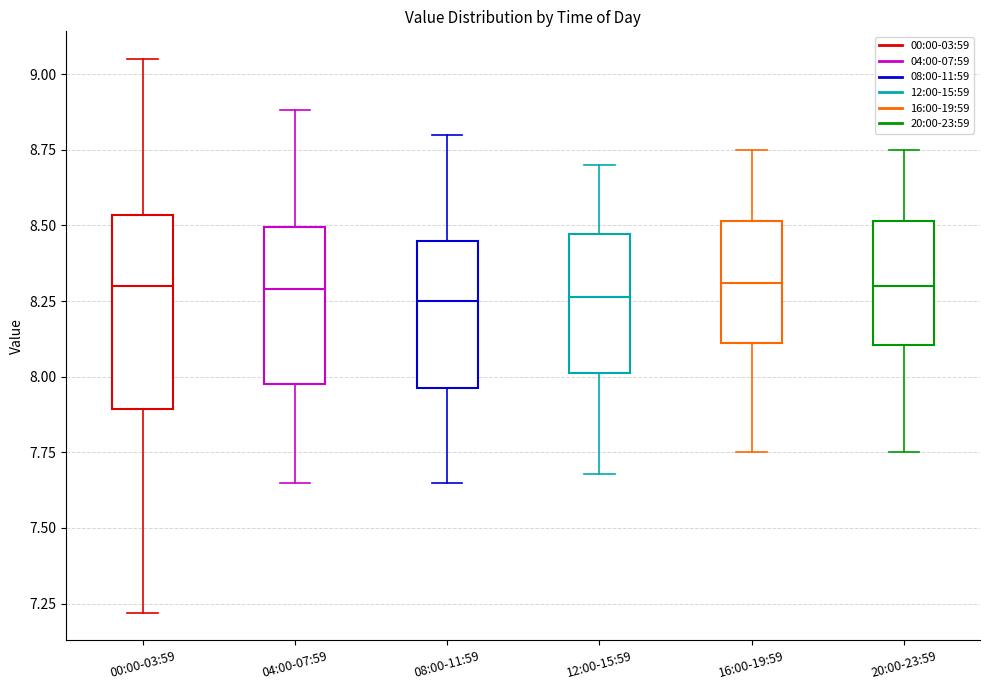

Reading left to right, read every box against the y-axis: the position of its median line, the range the box covers, and the ends of its whiskers. The values are not printed on the chart, so give them approximately, as read against the axis.

00:00-03:59: median 8.30, box 7.90 to 8.55, whiskers 7.20 to 9.05
04:00-07:59: median 8.30, box 8.00 to 8.50, whiskers 7.65 to 8.90
08:00-11:59: median 8.25, box 7.95 to 8.45, whiskers 7.65 to 8.80
12:00-15:59: median 8.25, box 8.00 to 8.45, whiskers 7.70 to 8.70
16:00-19:59: median 8.30, box 8.10 to 8.50, whiskers 7.75 to 8.75
20:00-23:59: median 8.30, box 8.10 to 8.50, whiskers 7.75 to 8.75